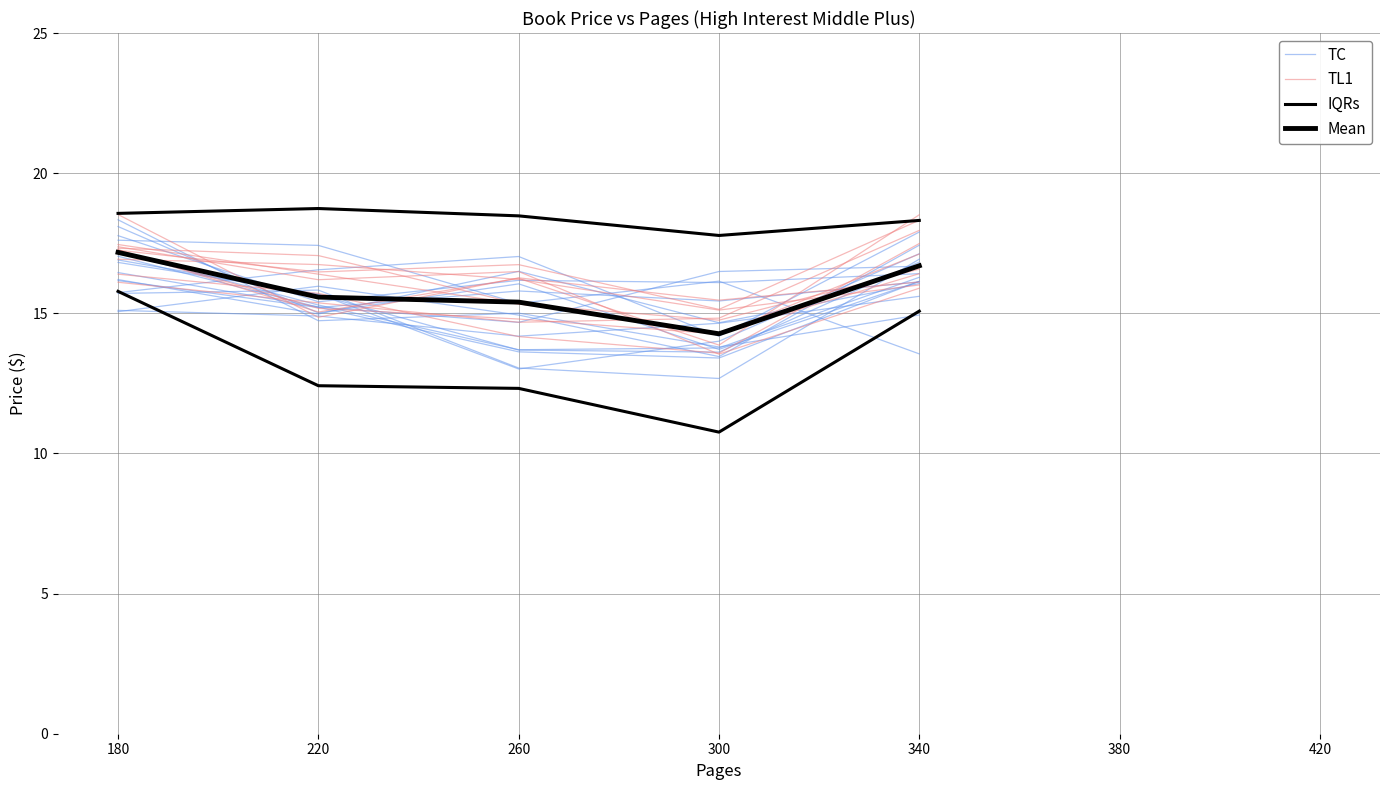

What is the difference between the maximum and minimum values in the Mean series?

2.9